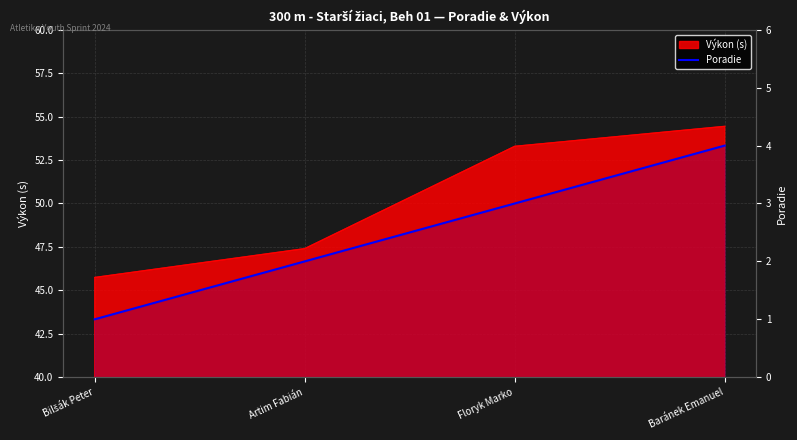

True or false: there are more than 0 points higher than both neighbors.

False